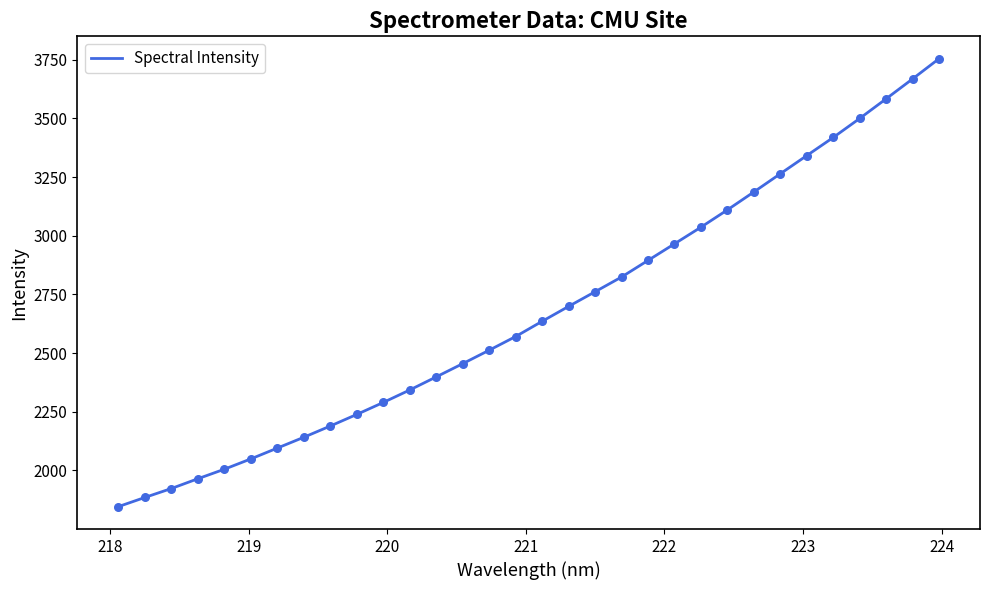

What is the minimum value shown in the chart?

1845.9